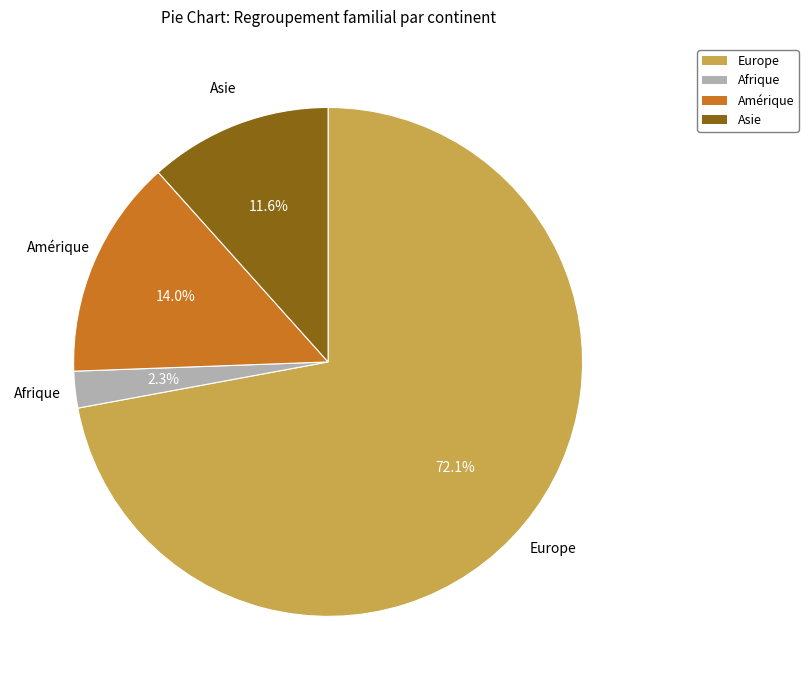

What is the largest slice in the pie chart?

Europe